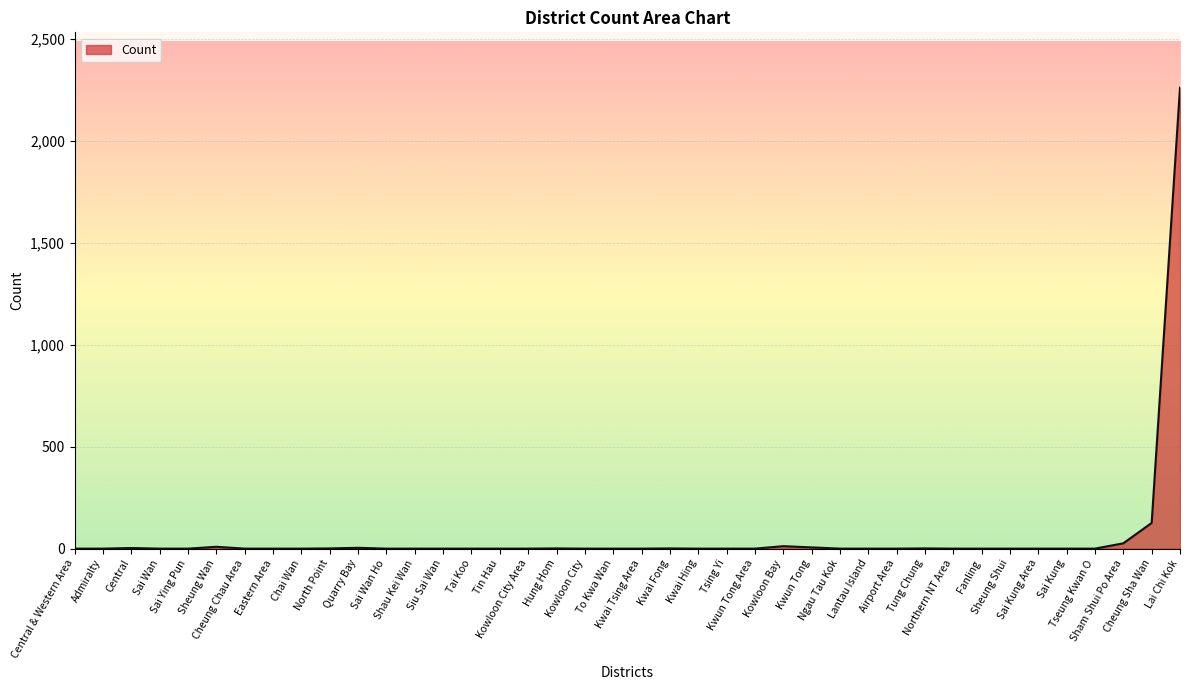

What is the greatest value displayed?

2261